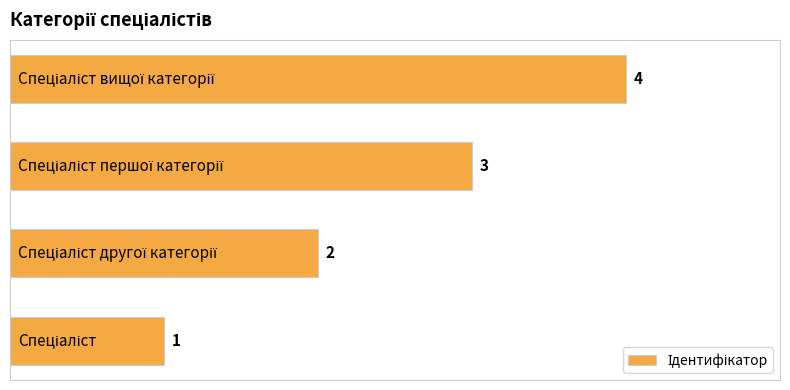

What is the greatest value displayed?

4